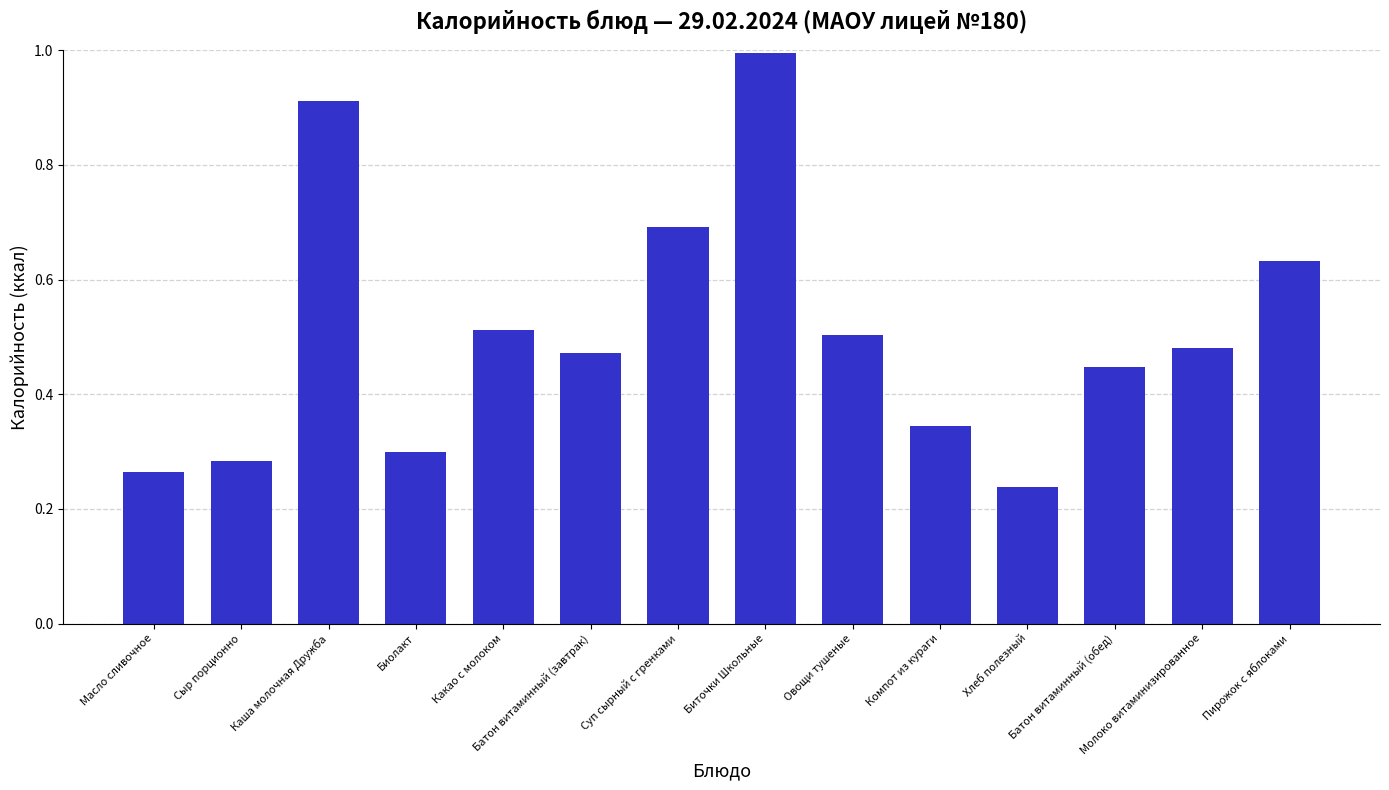

What is the value of the 8th bar from the left?

1.0